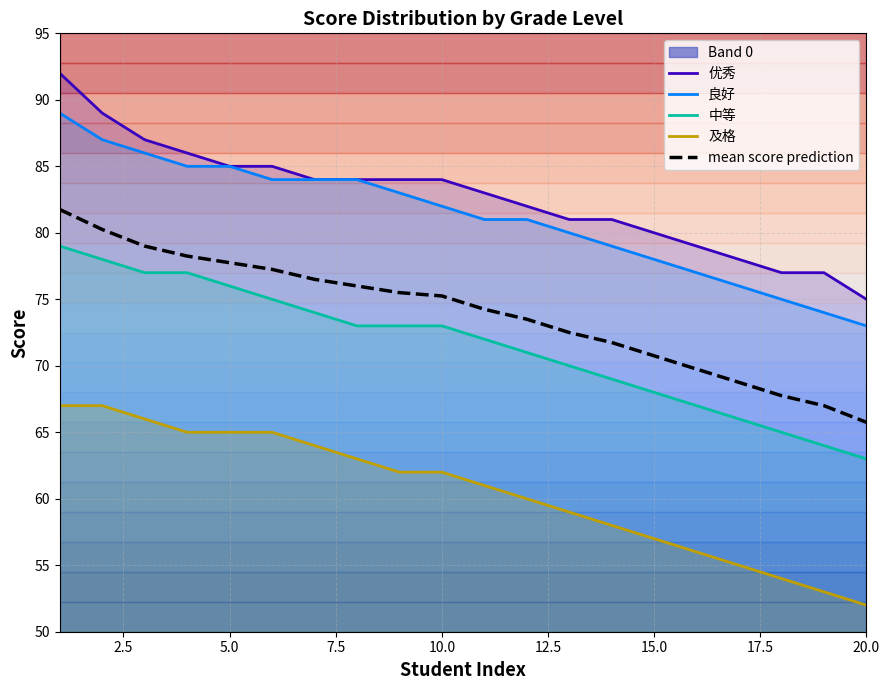

True or false: 中等 and 及格 intersect in this chart.

False